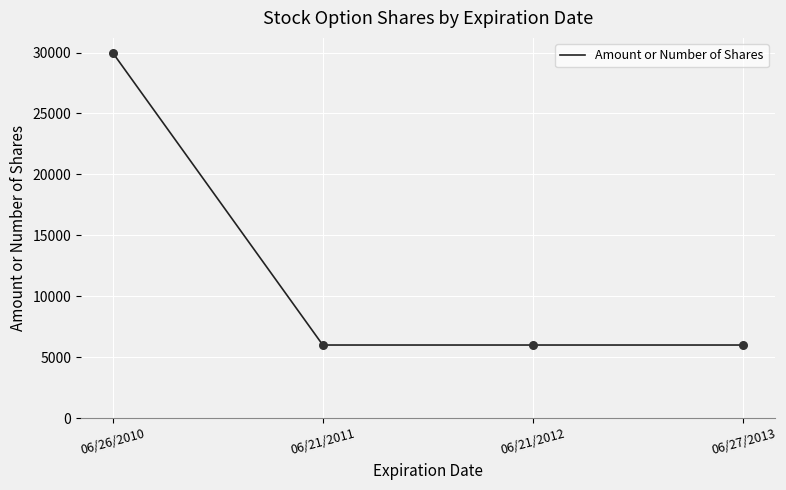

What is the ratio of the value at 06/26/2010 to the value at 06/21/2012?

5.0